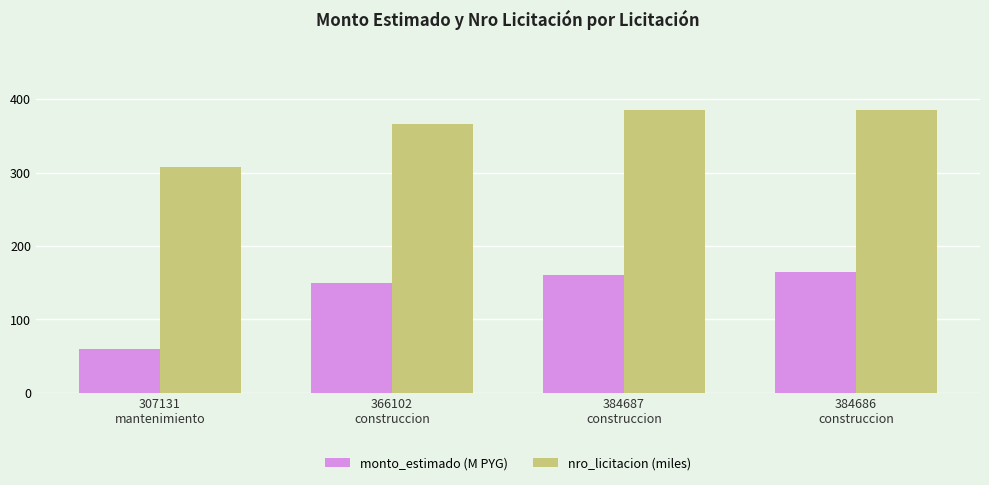

Count the number of data series in this chart.

2